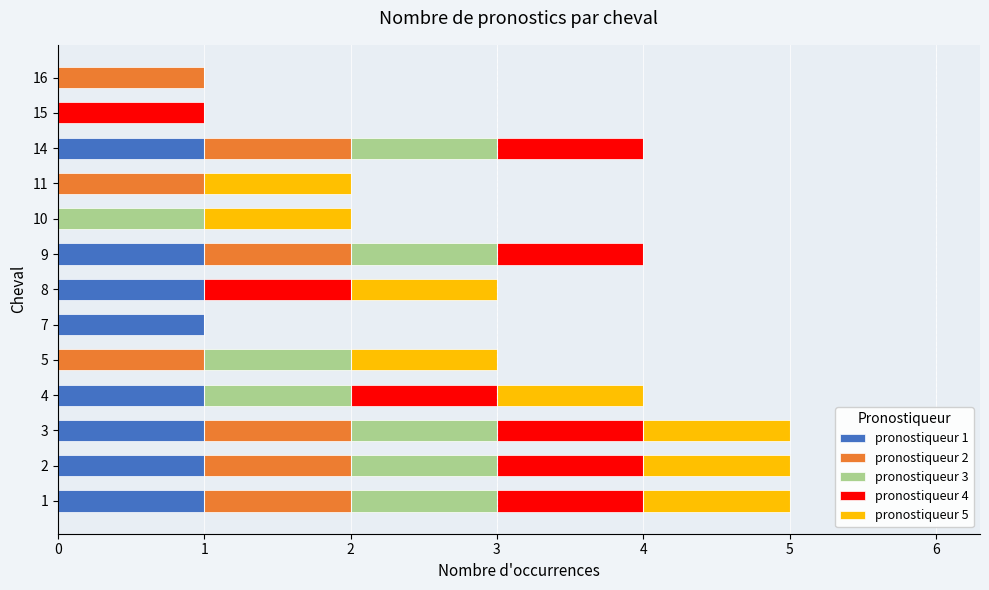

What are all the series names shown in the legend?

pronostiqueur 1, pronostiqueur 2, pronostiqueur 3, pronostiqueur 4, pronostiqueur 5